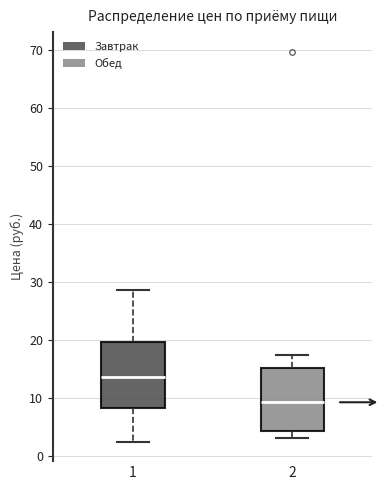

Where does the lower whisker of the box at x = 1 end on the y-axis? The values are not printed on the chart, so give them approximately, as read against the axis.

2